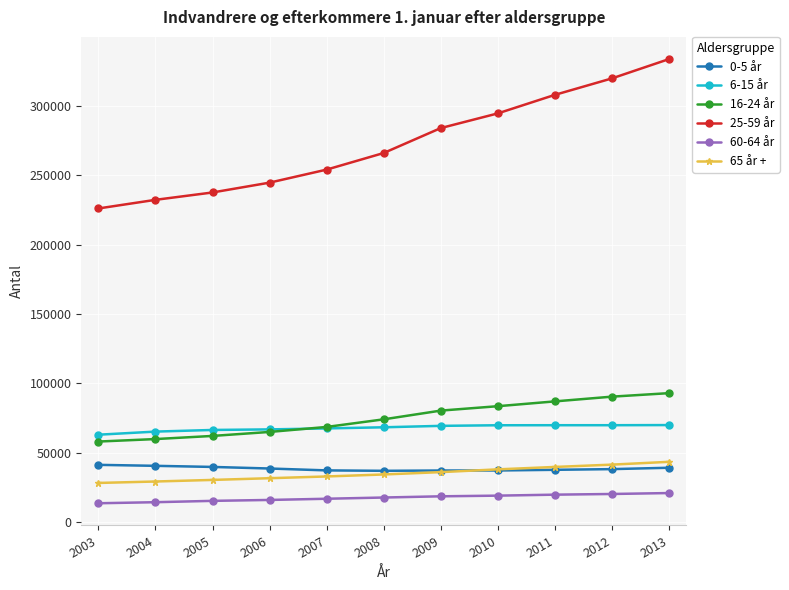

True or false: 0-5 år and 60-64 år intersect in this chart.

False